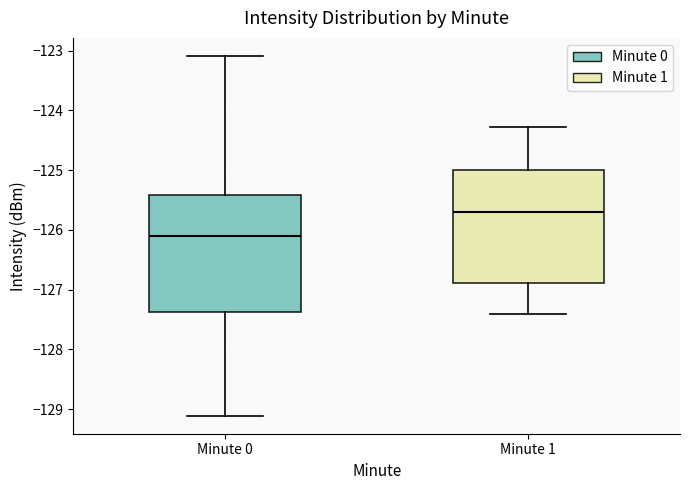

Reading left to right, read every box against the y-axis: the position of its median line, the range the box covers, and the ends of its whiskers. The values are not printed on the chart, so give them approximately, as read against the axis.

Minute 0: median -126.1, box -127.4 to -125.4, whiskers -129.1 to -123.1
Minute 1: median -125.7, box -126.9 to -125.0, whiskers -127.4 to -124.3